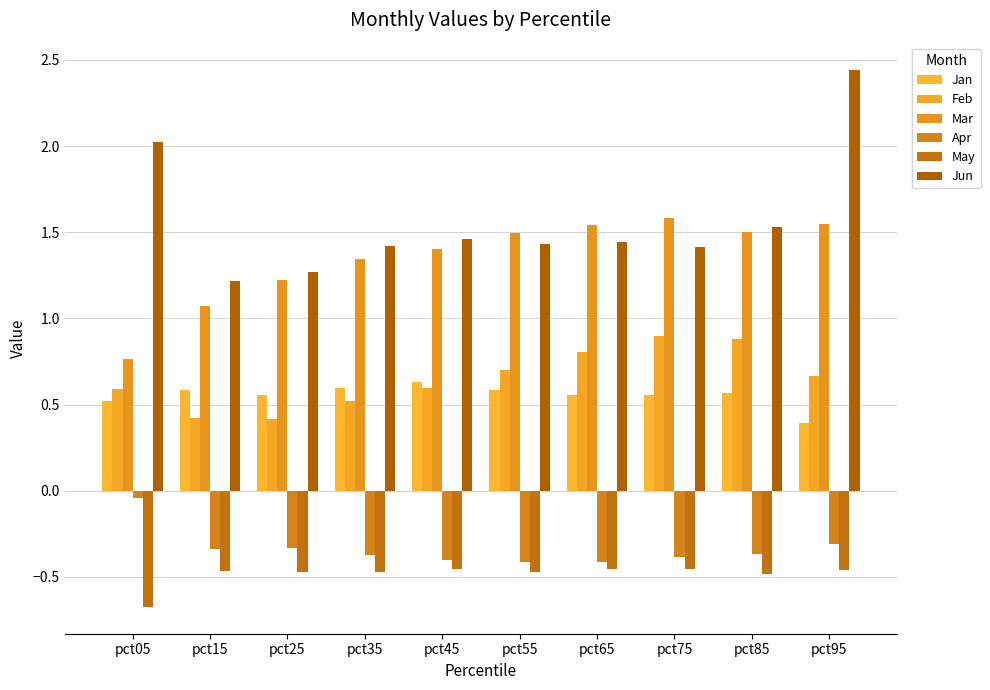

How many values in the Mar series exceed 1?

9